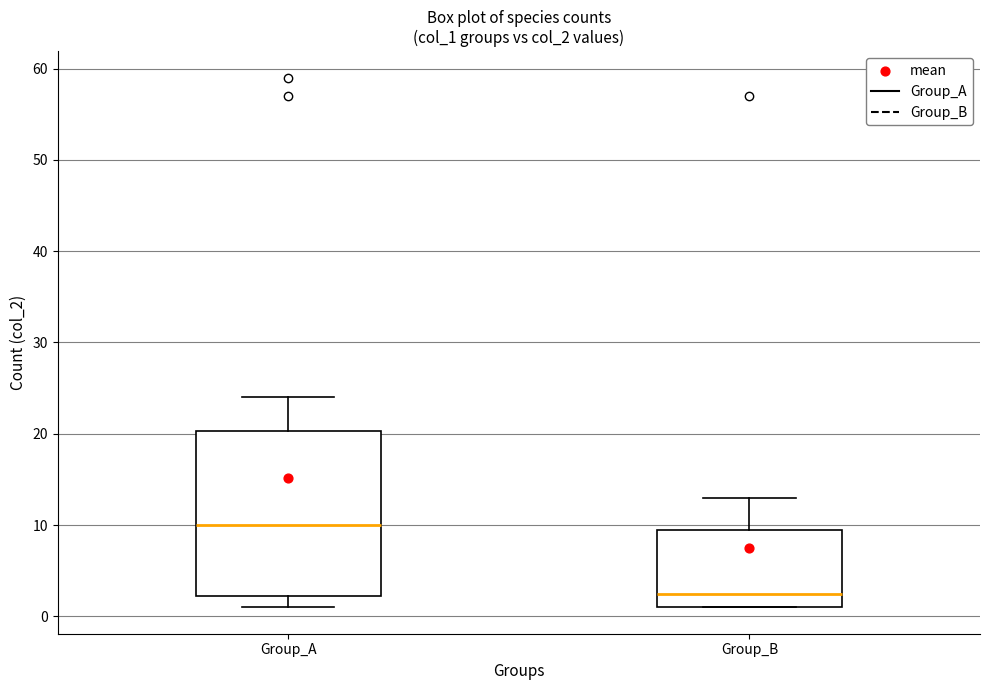

Comparing the boxes themselves (not the whiskers), which one is the tallest?

Group_A